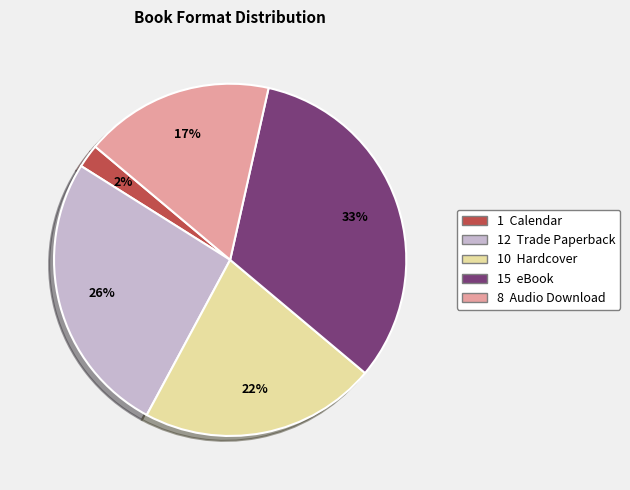

Does any single category account for the majority?

No